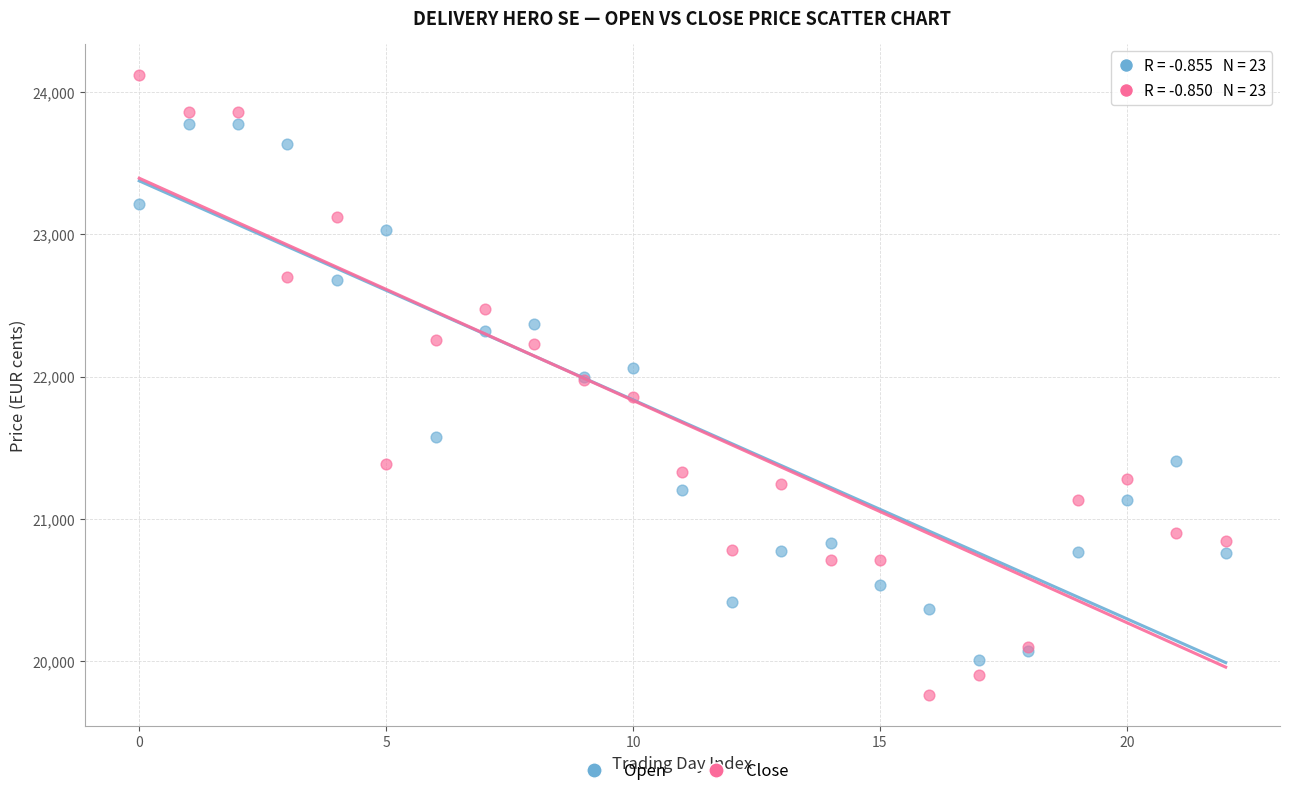

Which series reaches the minimum Y coordinate?

Close